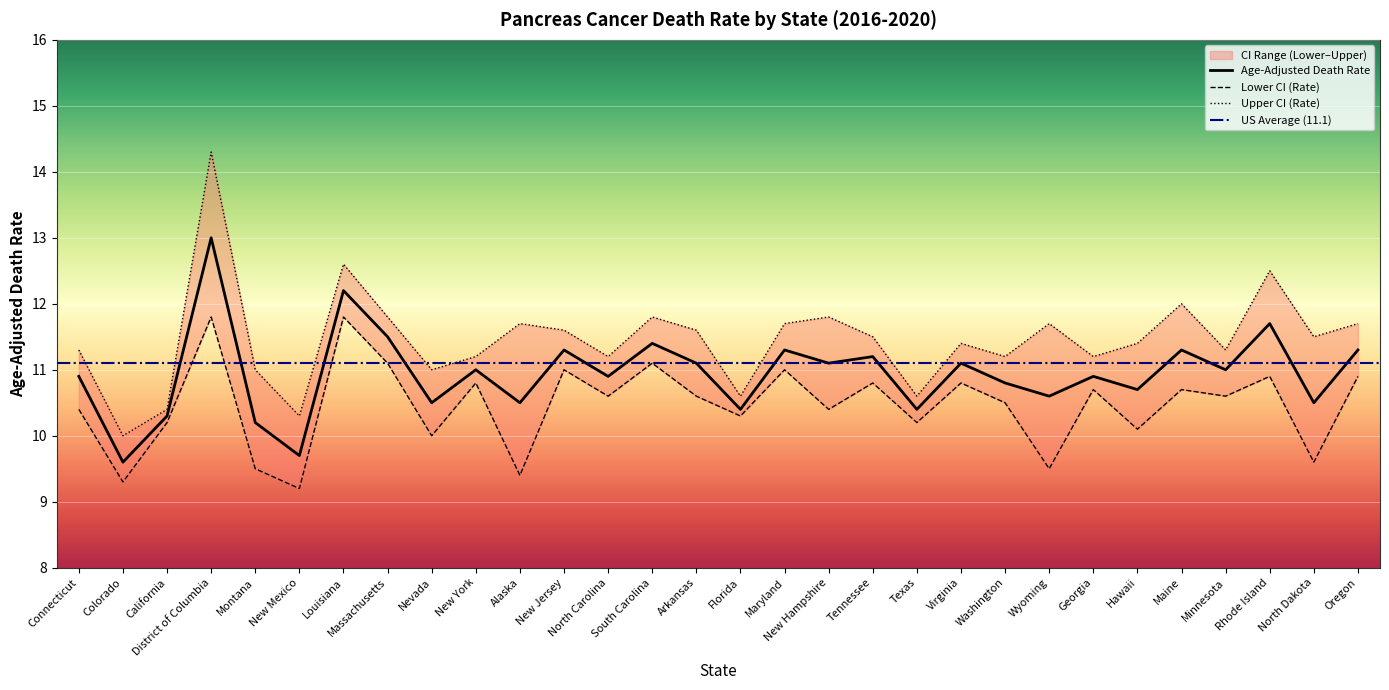

What is the label of the 8th point from the right?

Wyoming